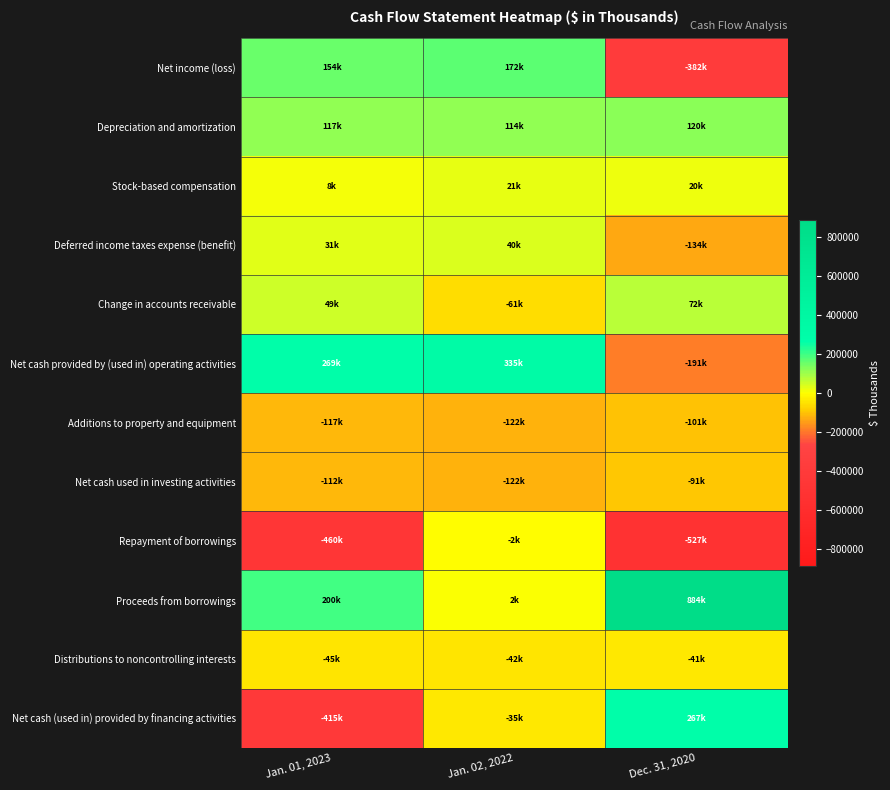

Which series has the largest range (max minus min)?

Proceeds from borrowings